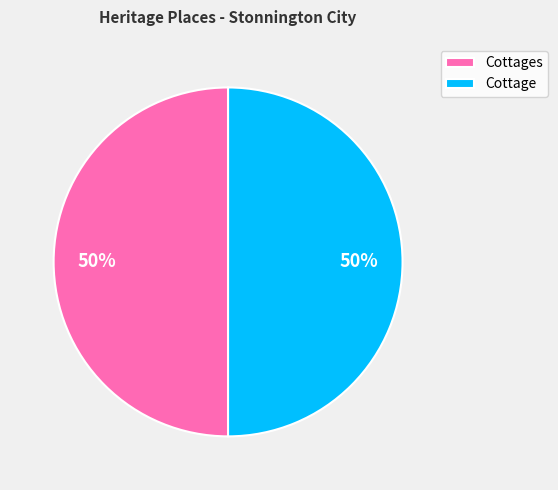

How many slices are in this pie chart?

2